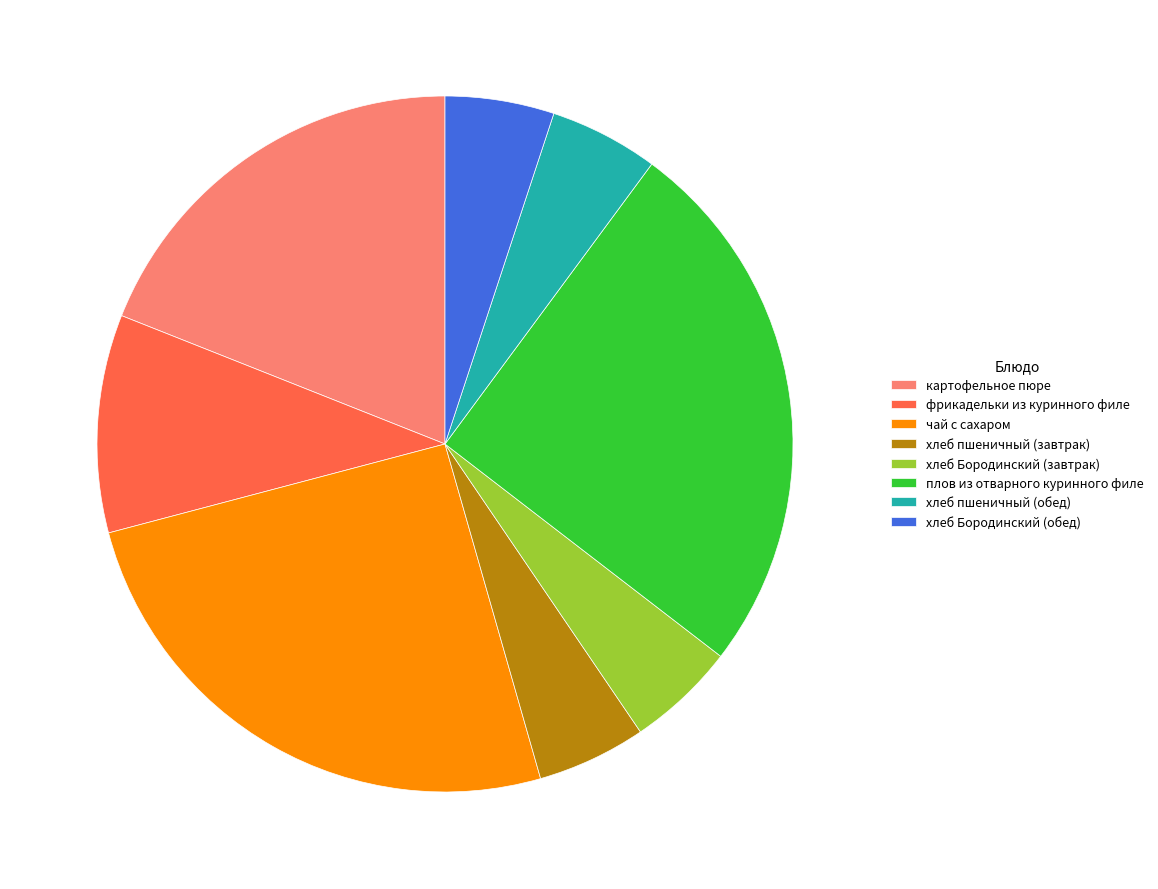

What is the ratio of the value at чай с сахаром to the value at хлеб Бородинский (завтрак)?

5.0